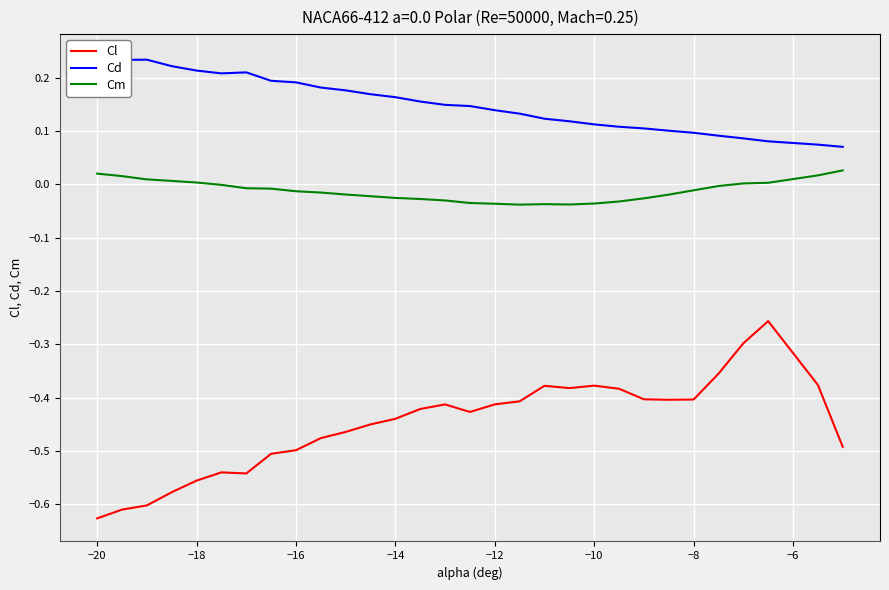

True or false: Cm and Cl cross at least once.

False